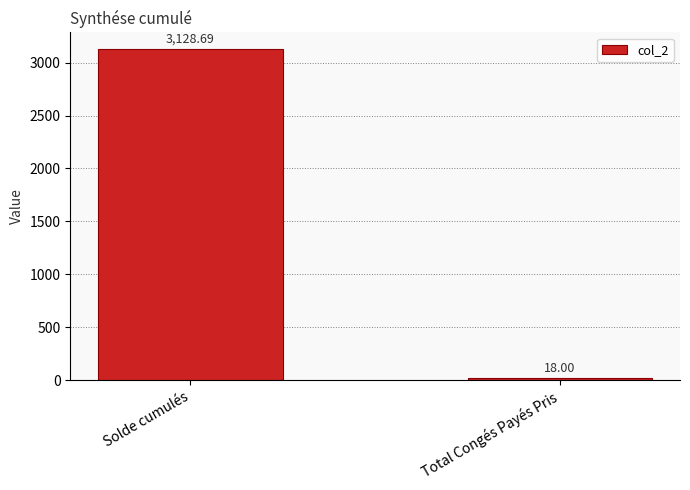

How many distinct data groups are displayed?

1